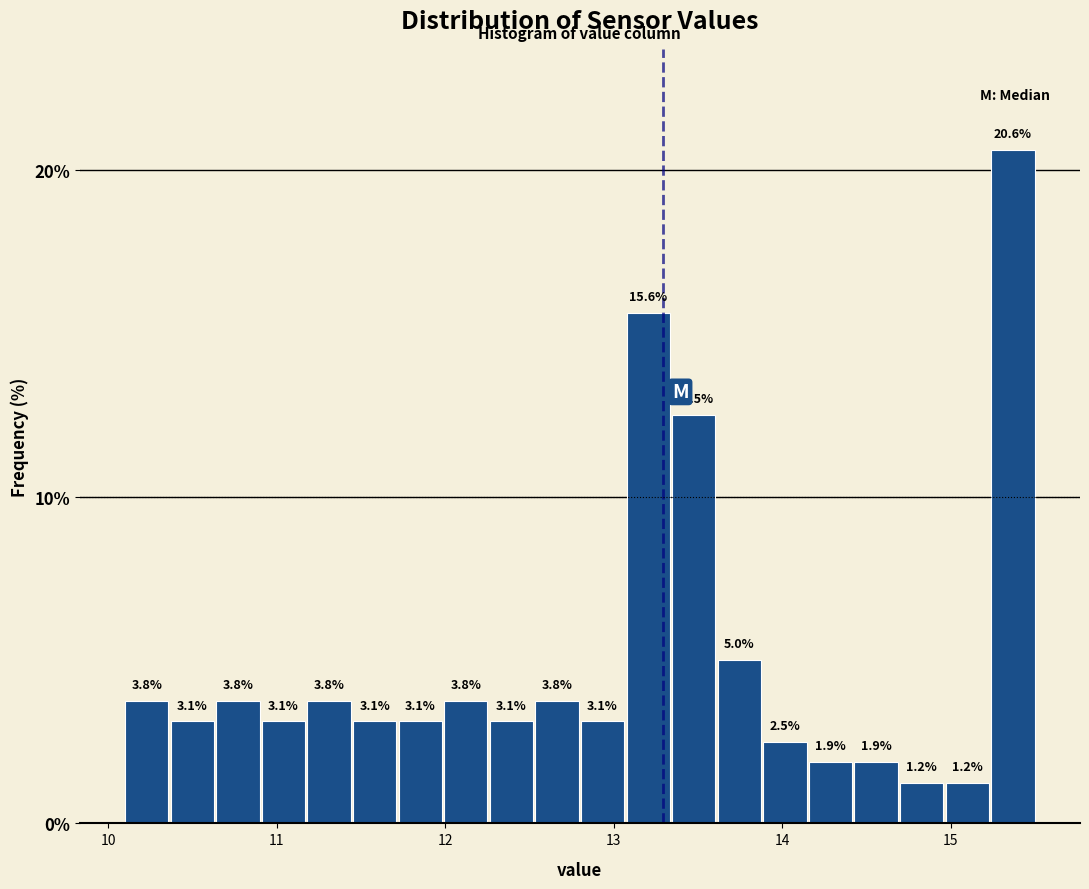

Around what value on the x-axis is the tallest bar? Give the approximate position of its centre, as read against the axis.

15.4